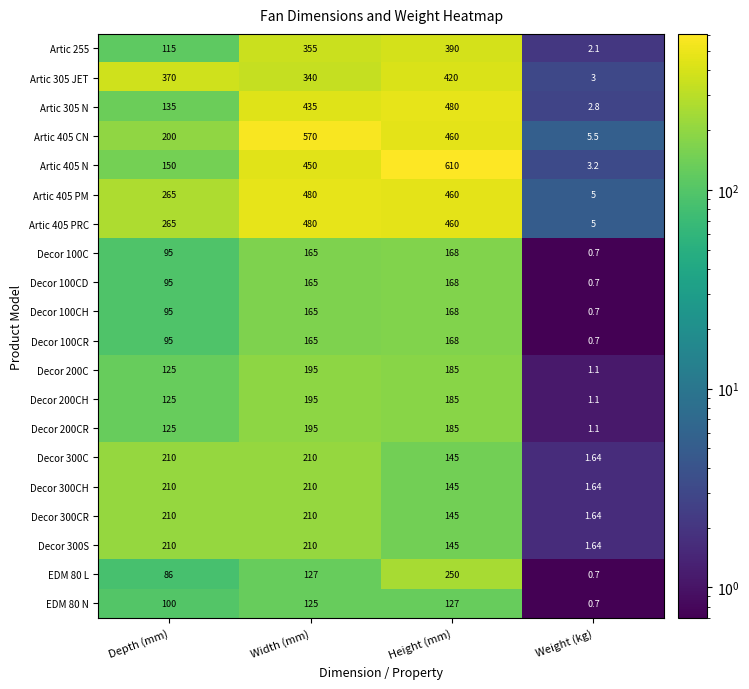

At which category is the sum across all series the highest?

Height (mm)